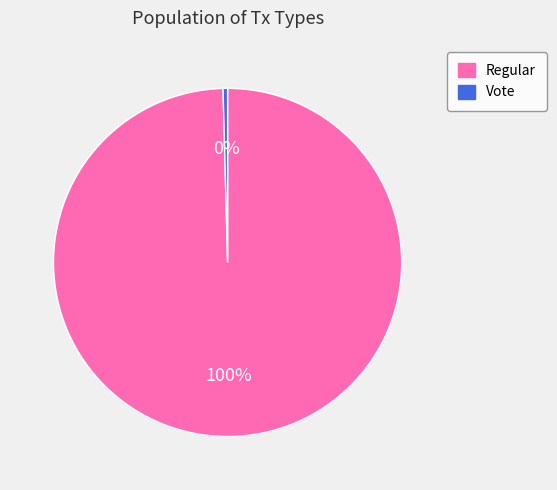

To the nearest percent, what is the average slice percentage?

50%